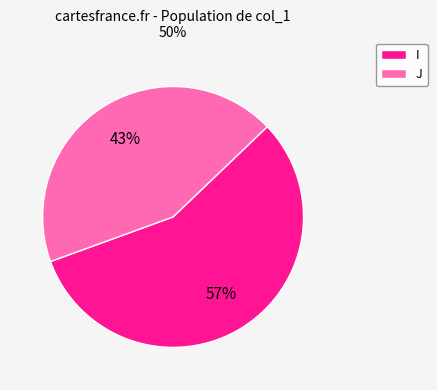

Which slice is the largest?

I